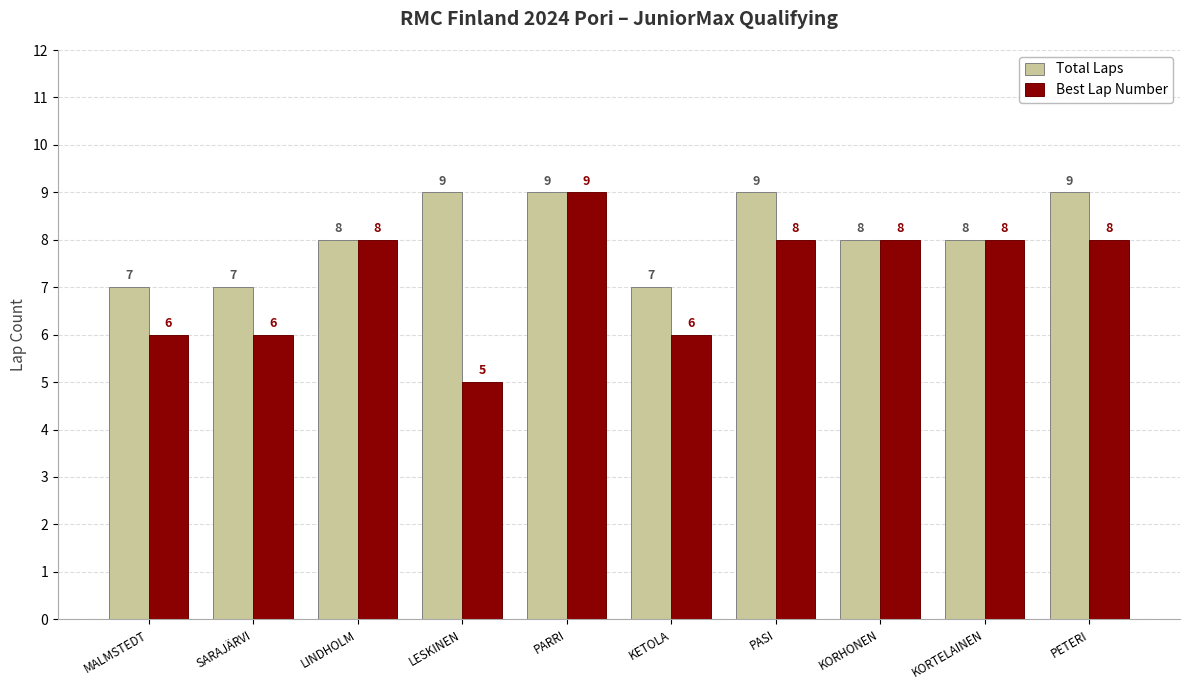

What is the difference between the maximum and minimum values in the Total Laps series?

2